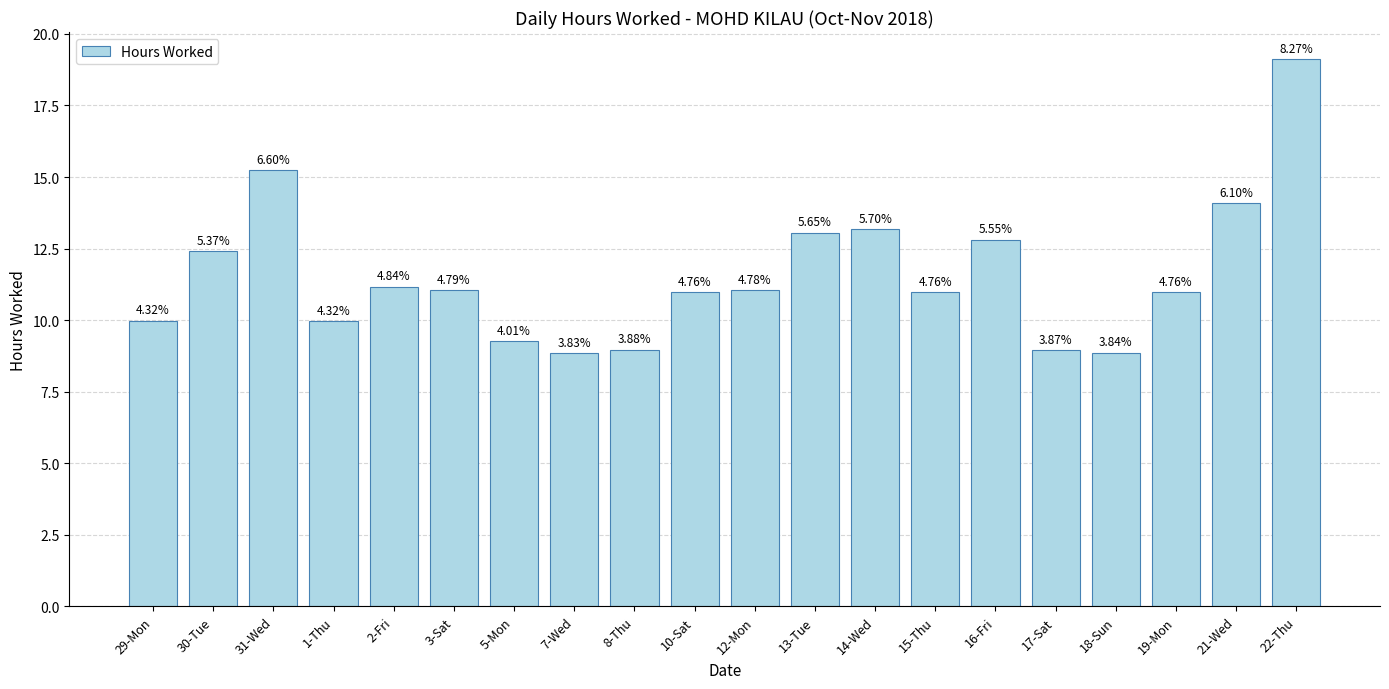

How many bars are there in total?

20